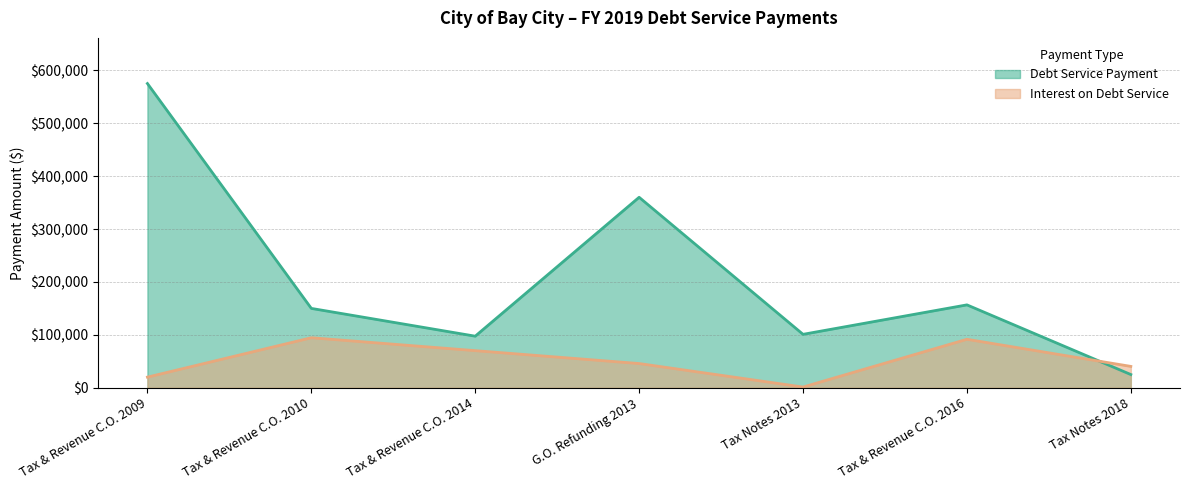

What is the smallest value displayed?

1383.7